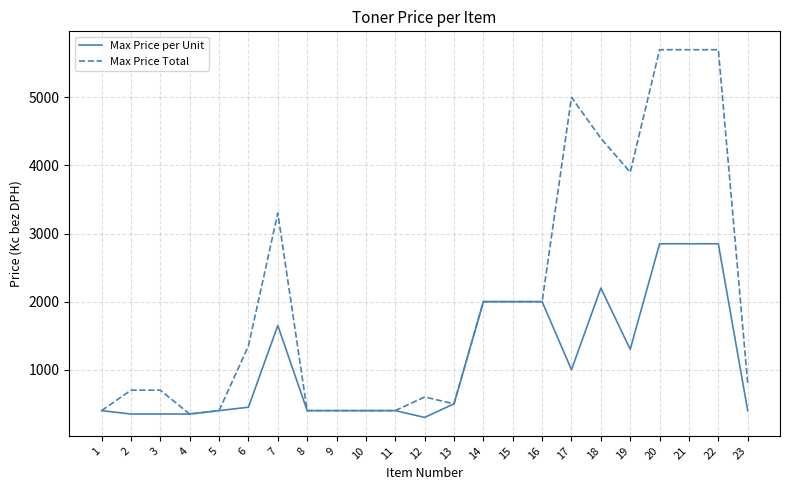

Reading left to right, list all the values displayed in this chart.

Max Price per Unit: 1=400	2=350	3=350	4=350	5=400	6=450	7=1650	8=400	9=400	10=400	11=400	12=300	13=500	14=2000	15=2000	16=2000	17=1000	18=2200	19=1300	20=2850	21=2850	22=2850	23=400
Max Price Total: 1=400	2=700	3=700	4=350	5=400	6=1350	7=3300	8=400	9=400	10=400	11=400	12=600	13=500	14=2000	15=2000	16=2000	17=5000	18=4400	19=3900	20=5700	21=5700	22=5700	23=800